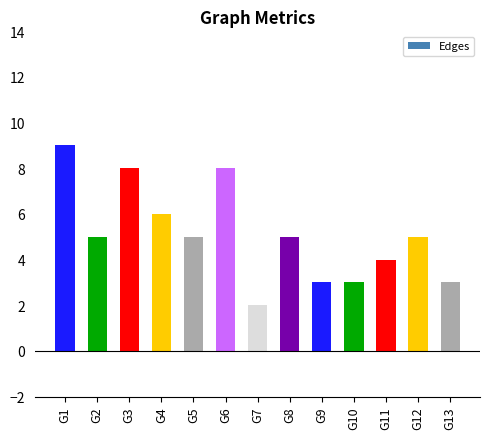

Which label corresponds to the smallest value in the chart?

G7